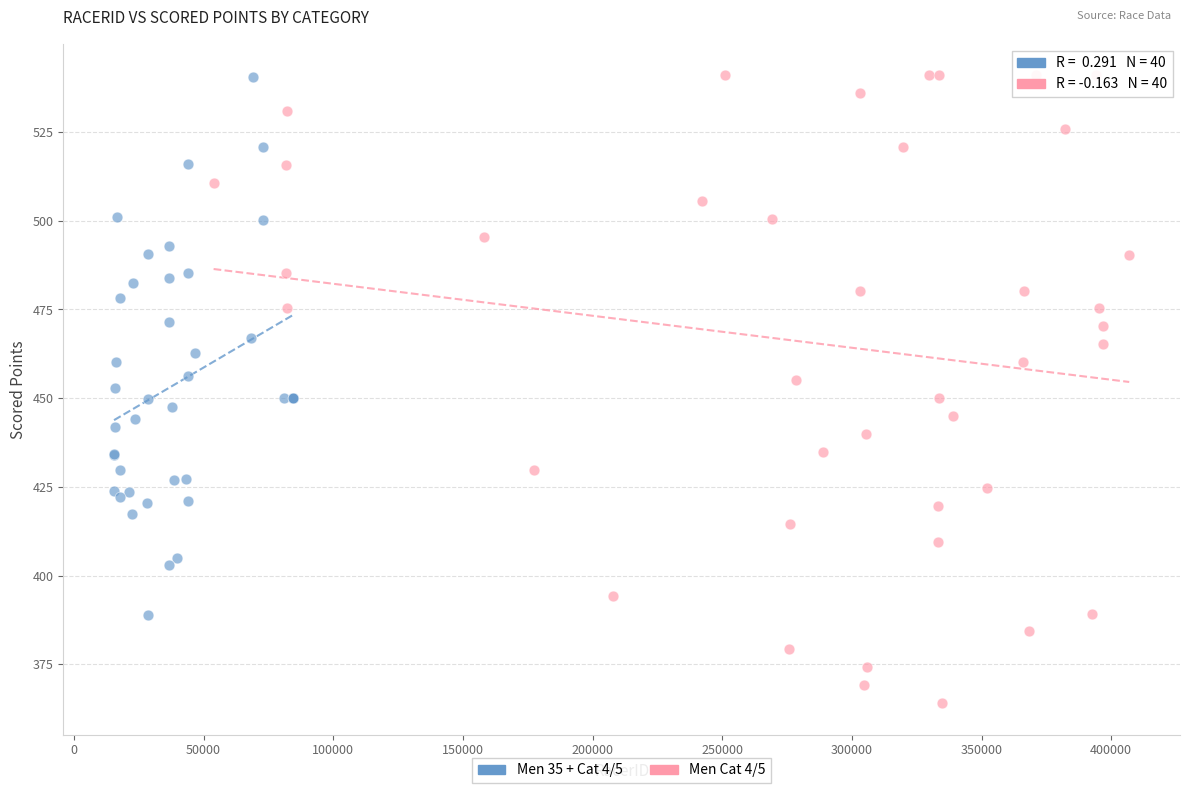

Which series has the widest spread of Y values?

Men Cat 4/5